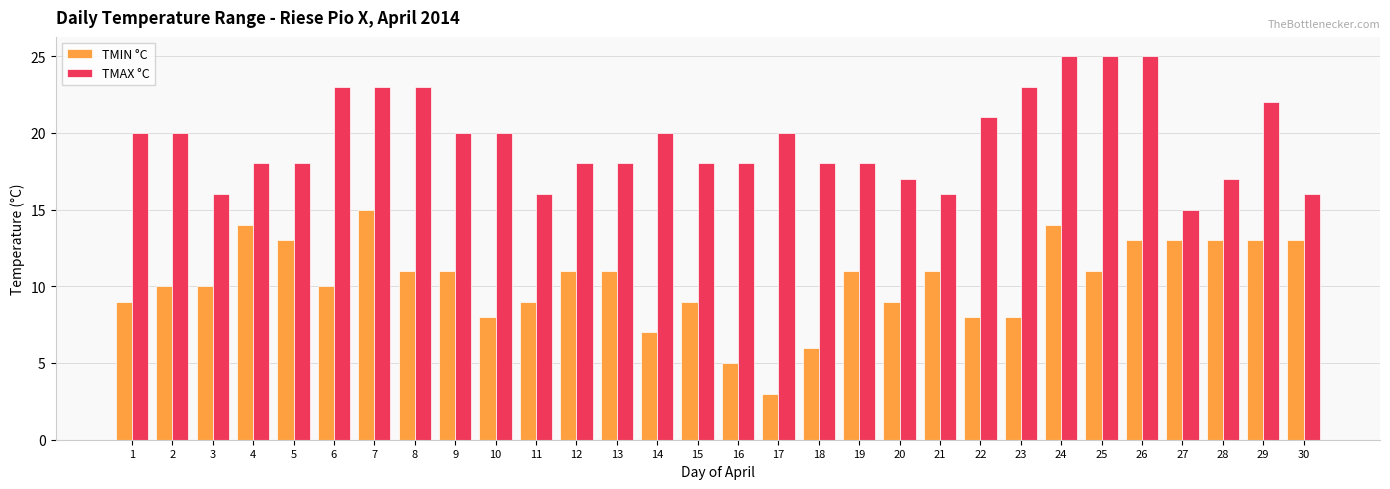

Reading right to left, transcribe all the data shown in this chart.

TMIN °C: 30=13	29=13	28=13	27=13	26=13	25=11	24=14	23=8	22=8	21=11	20=9	19=11	18=6	17=3	16=5	15=9	14=7	13=11	12=11	11=9	10=8	9=11	8=11	7=15	6=10	5=13	4=14	3=10	2=10	1=9
TMAX °C: 30=16	29=22	28=17	27=15	26=25	25=25	24=25	23=23	22=21	21=16	20=17	19=18	18=18	17=20	16=18	15=18	14=20	13=18	12=18	11=16	10=20	9=20	8=23	7=23	6=23	5=18	4=18	3=16	2=20	1=20